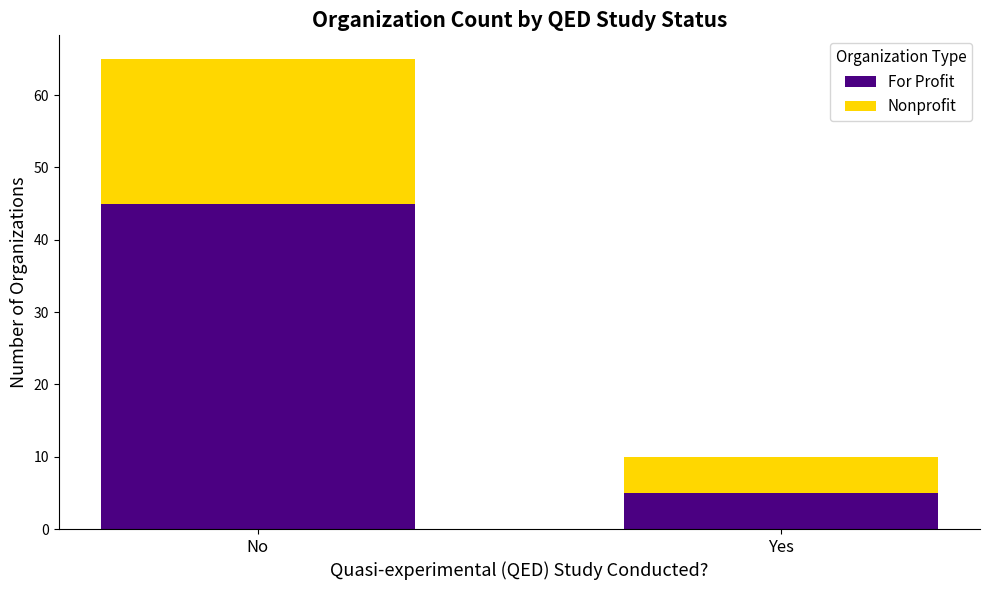

At which label does For Profit reach its minimum?

Yes